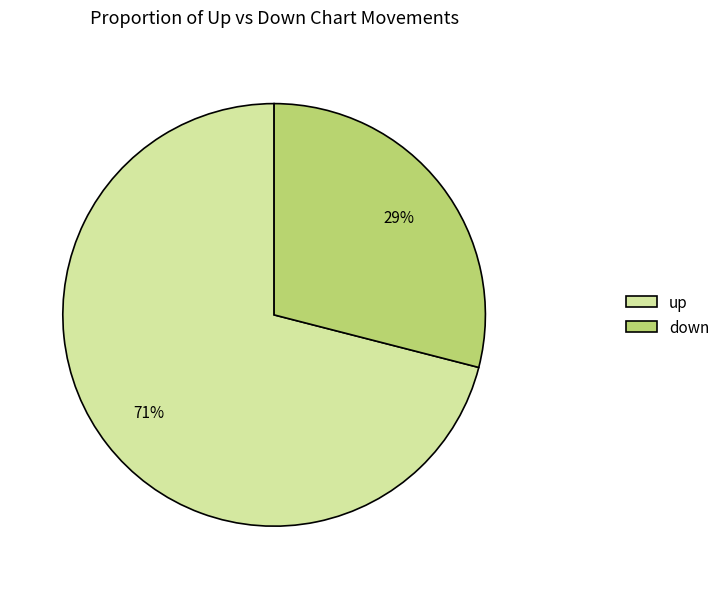

What is the smallest slice in the pie chart?

down